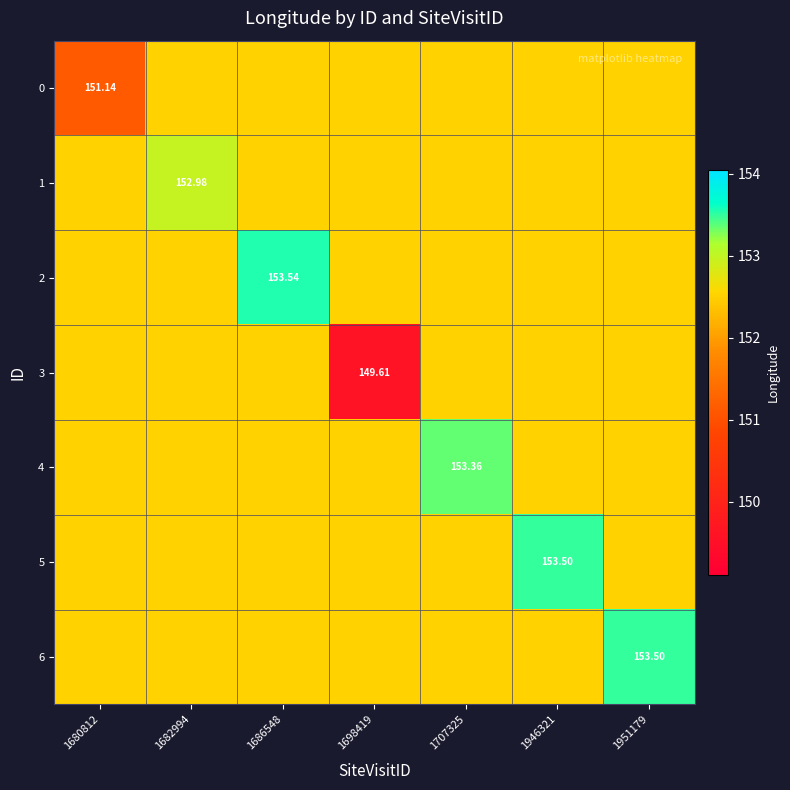

Count the 6 values in the range 152 to 153.

6